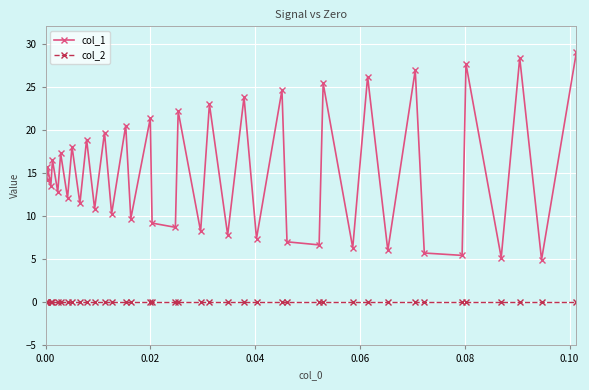

Reading left to right, extract all data points from this chart.

col_1: 15.0	14.2	15.7	13.5	16.5	12.8	17.3	12.1	18.1	11.5	18.9	10.8	19.7	10.3	20.5	9.7	21.3	9.2	8.7	22.2	8.2	23.0	7.8	23.8	7.4	24.6	7.0	6.7	25.4	6.3	26.2	6.0	26.9	5.7	5.4	27.6	5.2	28.3	4.9	29.0
col_2: 0.0	0.0	0.0	0.0	0.0	0.0	0.0	0.0	0.0	0.0	0.0	0.0	0.0	0.0	0.0	0.0	0.0	0.0	0.0	0.0	0.0	0.0	0.0	0.0	0.0	0.0	0.0	0.0	0.0	0.0	0.0	0.0	0.0	0.0	0.0	0.0	0.0	0.0	0.0	0.0